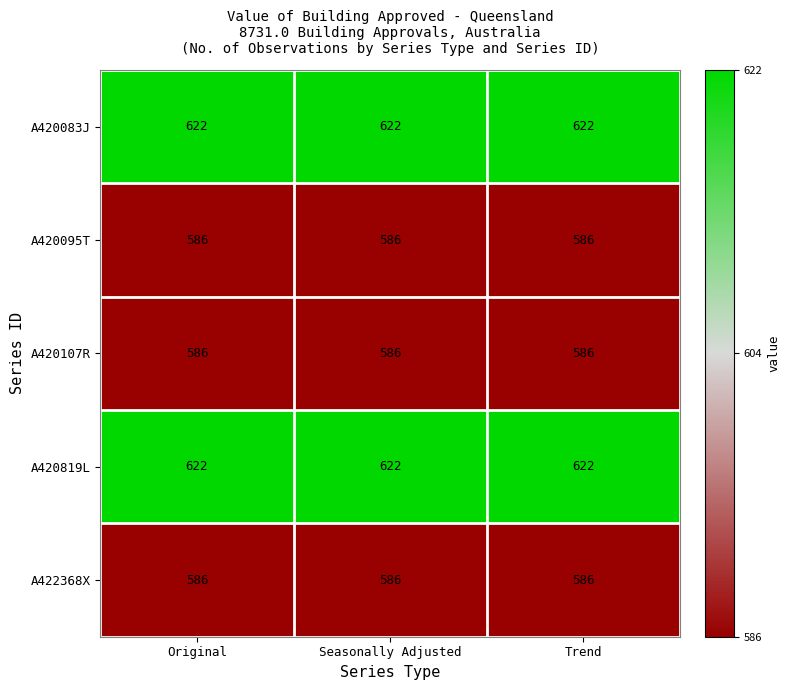

True or false: A420107R has a value of 586 at Trend.

True